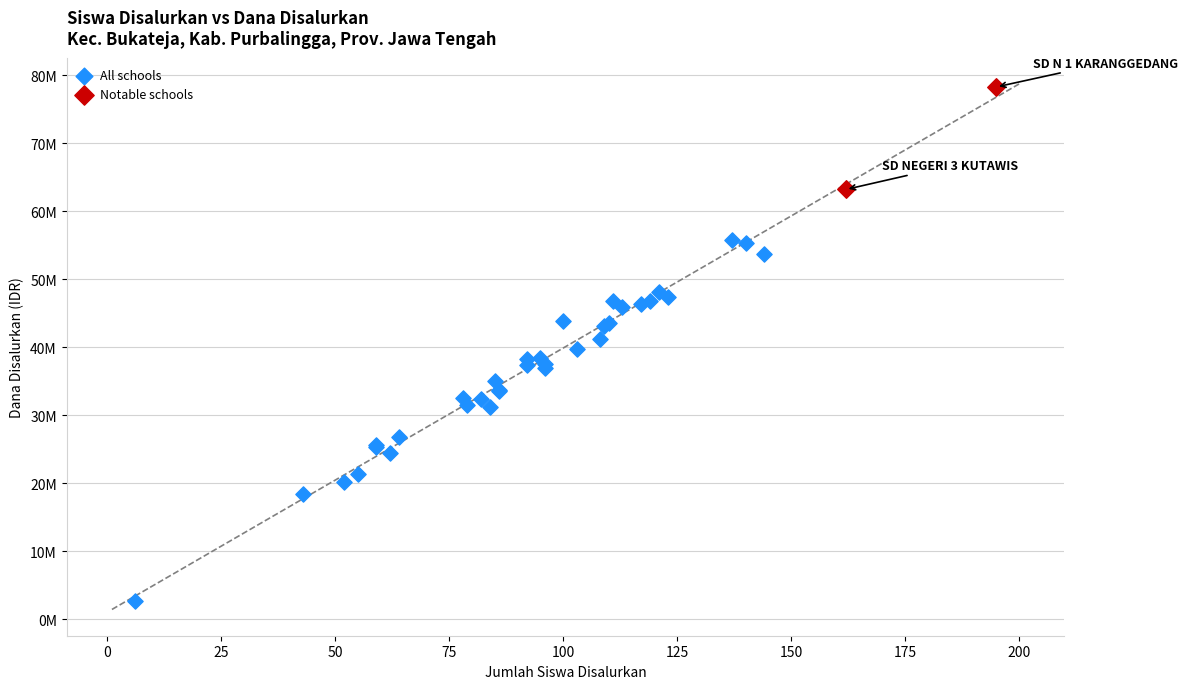

What are all the series names shown in the legend?

All schools, Notable schools